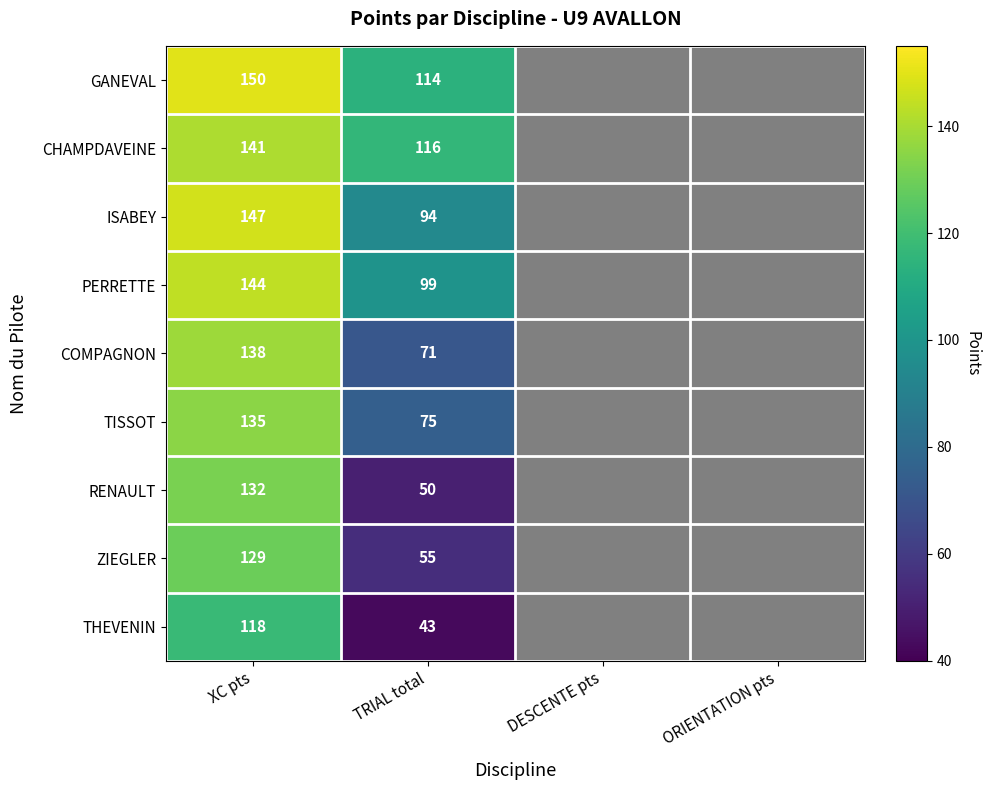

At how many categories does at least one series exceed 0?

2